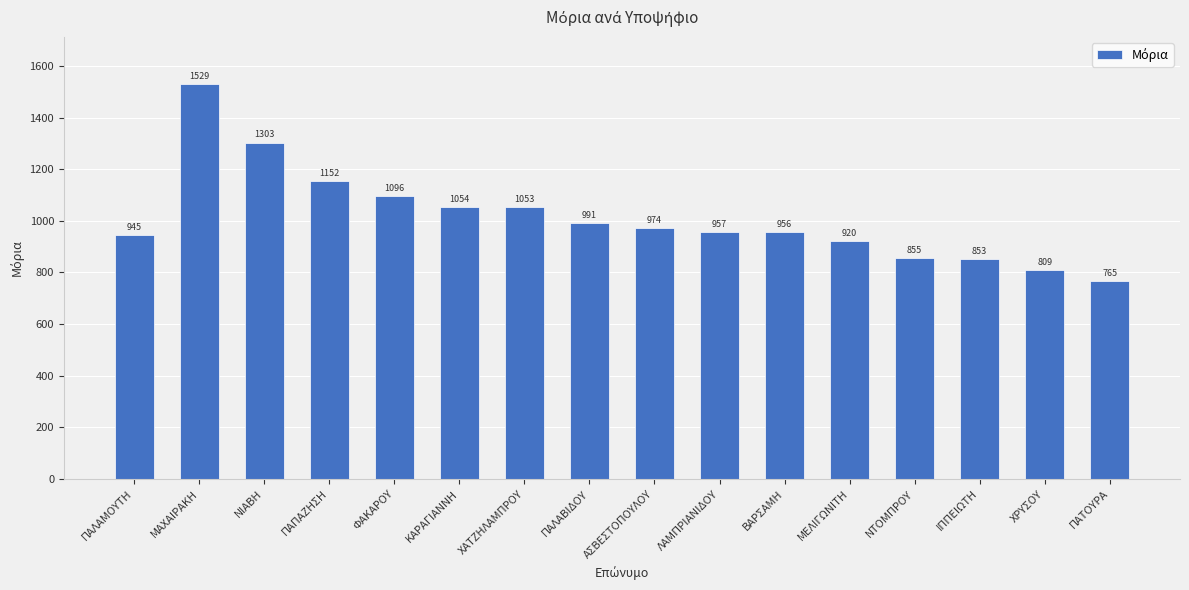

What is the label of the 3rd bar from the right?

ΙΠΠΕΙΩΤΗ